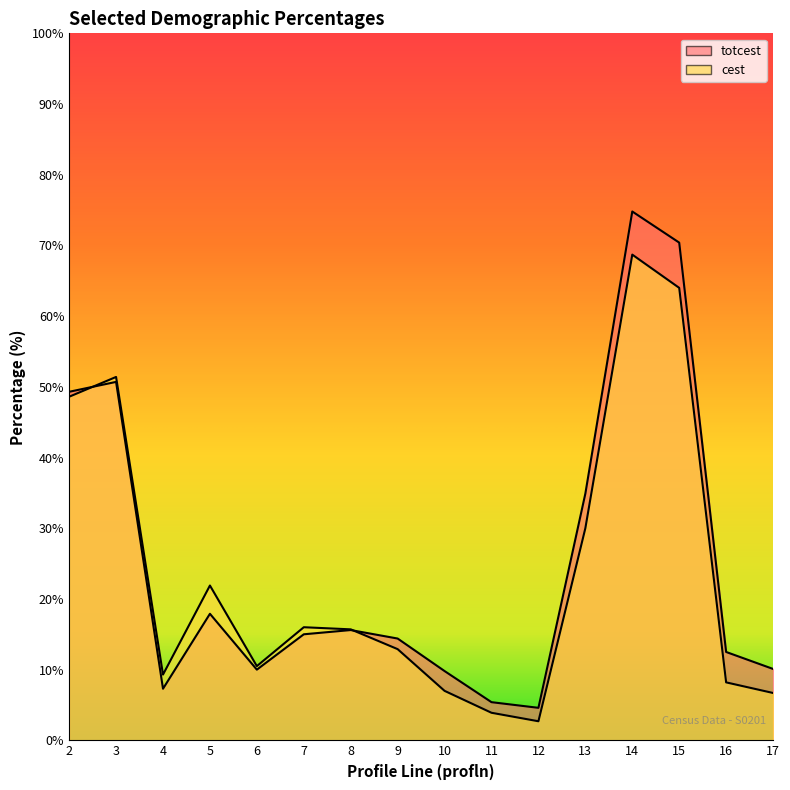

How many intersections are there between totcest and cest?

2